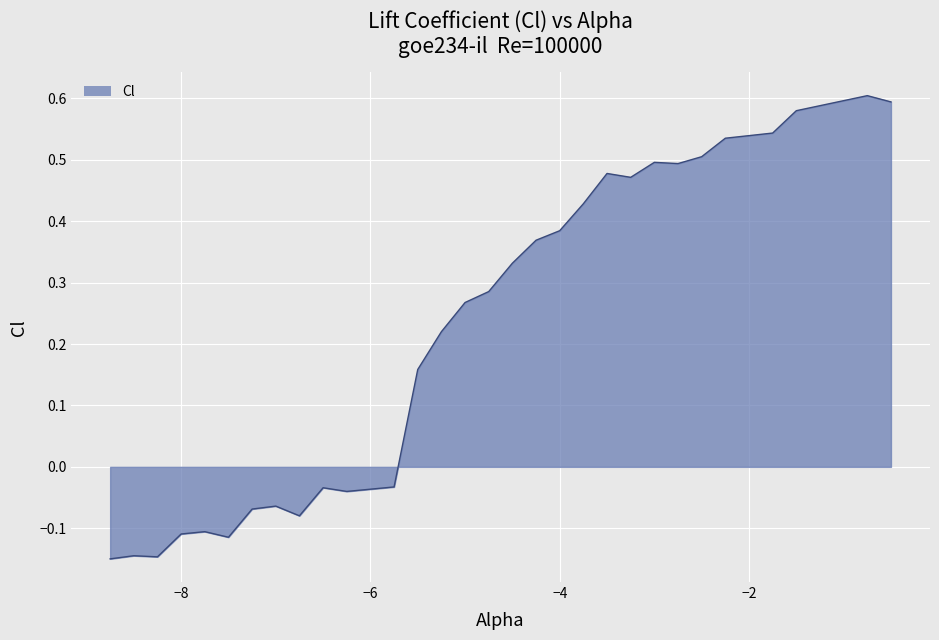

What is the difference between the maximum and minimum values?

0.8